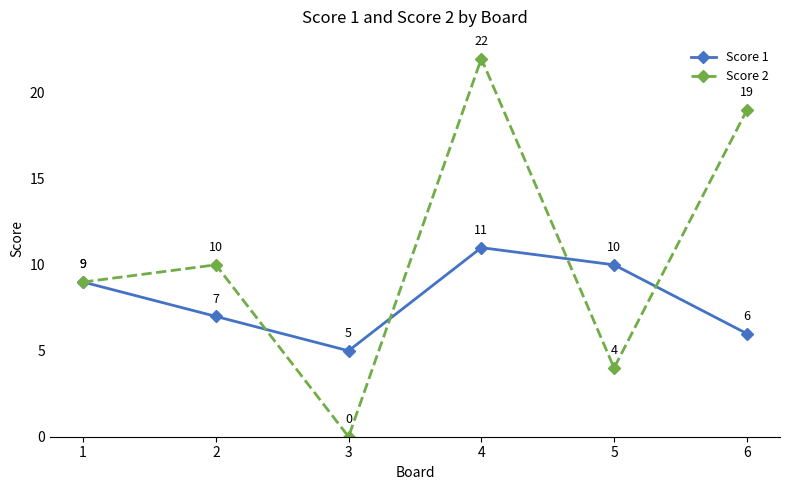

Rank the series by their maximum value, from highest to lowest.

Score 2, Score 1